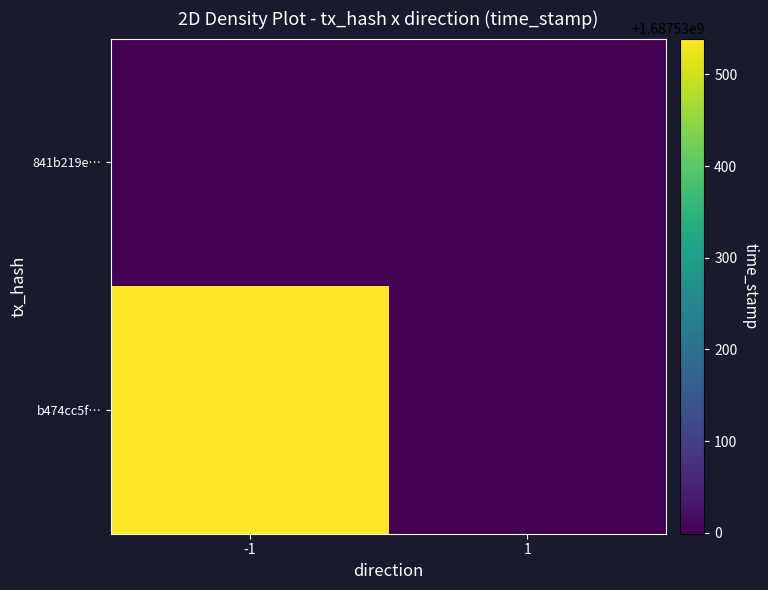

What is the spread (max minus min) of values at time_stamp?

539